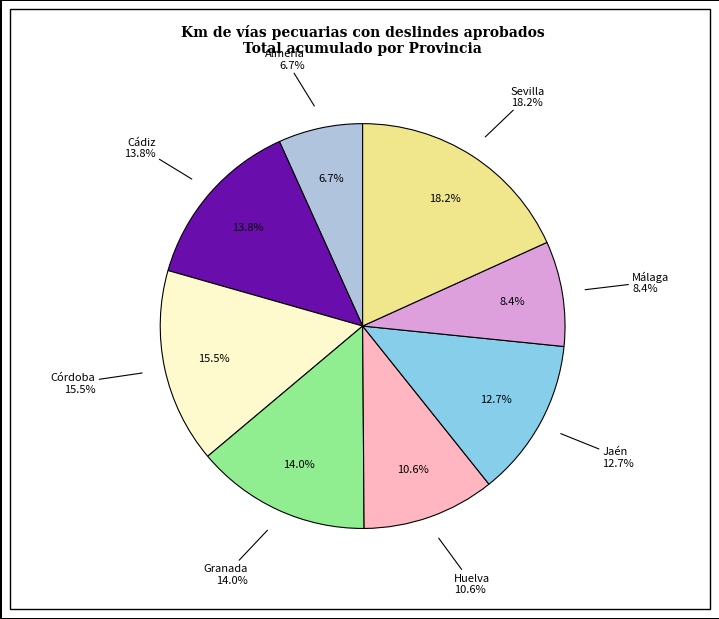

Count the number of slices in the pie.

8